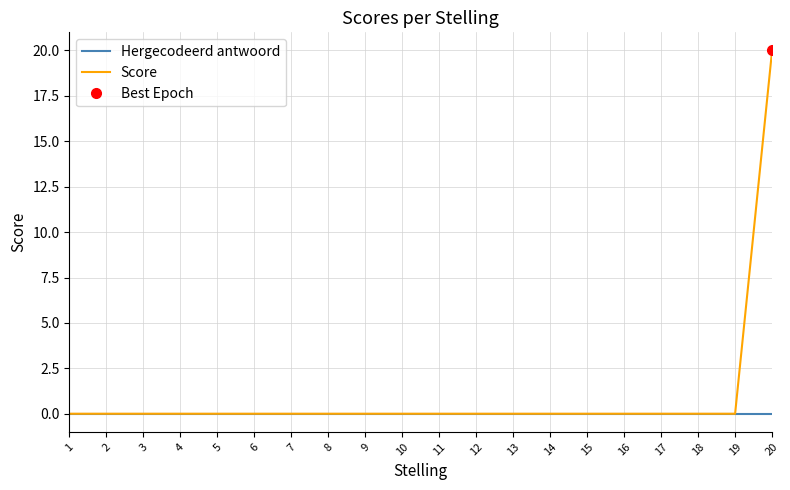

True or false: Hergecodeerd antwoord has more than 2 interior local peaks.

False